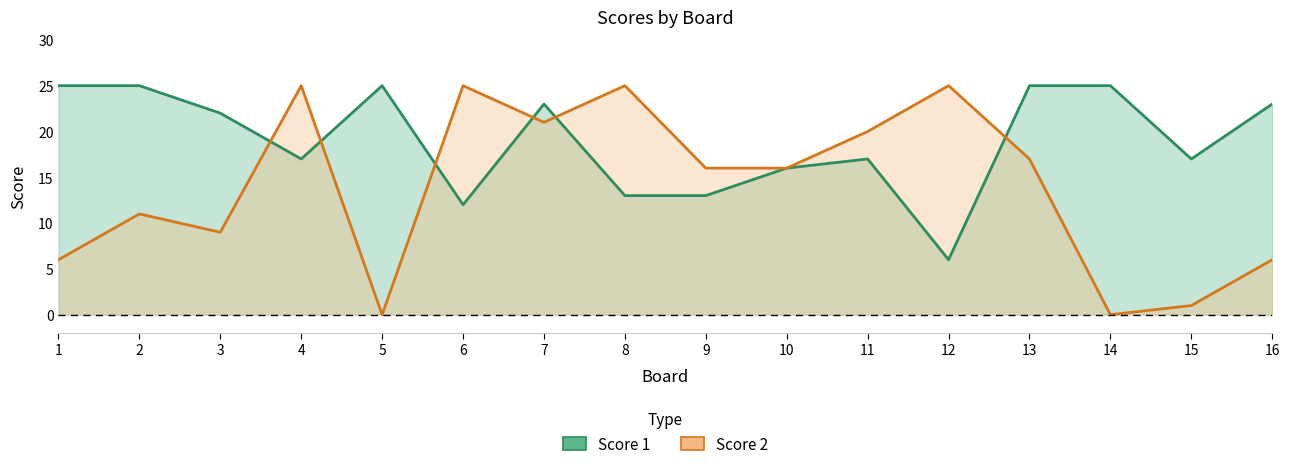

Where is the first local minimum for Score 2?

3